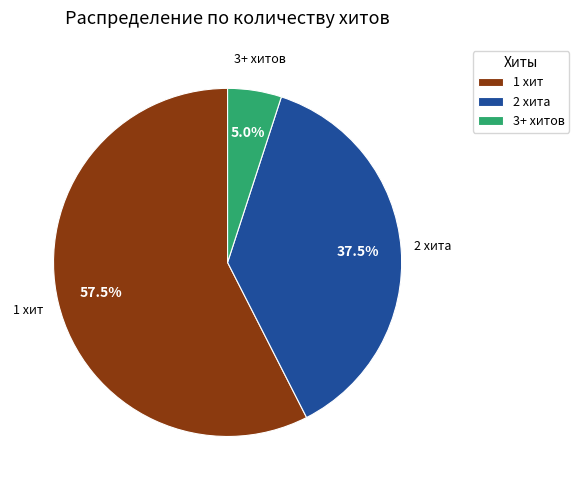

What is the ratio of the value at 2 хита to the value at 1 хит?

0.7